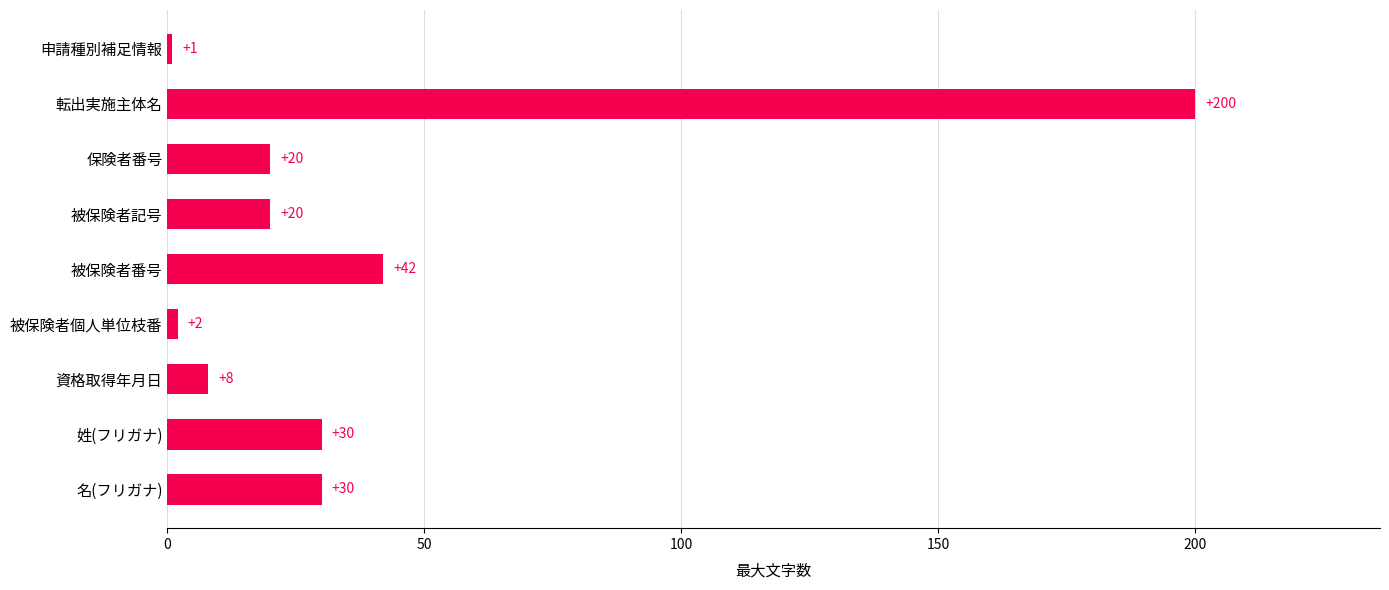

Reading top to bottom, extract all data points from this chart.

申請種別補足情報=1	転出実施主体名=200	保険者番号=20	被保険者記号=20	被保険者番号=42	被保険者個人単位枝番=2	資格取得年月日=8	姓(フリガナ)=30	名(フリガナ)=30